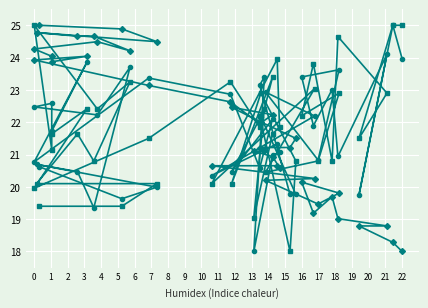

Reading left to right, transcribe all the data shown in this chart.

BME280_temperature: 25.0	24.9	24.5	24.8	24.7	24.7	24.2	24.5	24.3	24.0	23.9	24.0	23.9	23.1	22.6	22.0	22.2	22.5	22.0	21.5	21.2	21.2	21.1	21.1	20.9	20.6	20.7	20.7	20.3	20.2	19.5	19.8	20.1	19.2	19.7	19.0	18.8	18.8	18.3	18.0
SDS_P1: 20.6	19.6	20.0	20.7	20.5	19.4	23.7	22.2	22.5	22.6	21.7	23.8	20.8	23.4	22.9	20.6	22.1	20.5	22.2	19.8	19.8	23.1	23.4	18.0	21.0	21.1	21.3	20.3	22.2	22.9	20.8	23.6	23.4	21.9	23.0	20.9	24.1	19.7	25.0	24.0
SDS_P2: 19.4	19.4	20.1	20.1	21.6	20.8	23.2	22.4	25.0	21.1	21.6	22.4	20.0	21.5	23.2	21.9	23.4	20.1	22.9	20.8	18.0	22.2	22.4	19.1	21.6	21.9	23.9	20.1	23.0	20.4	20.8	22.9	22.2	23.8	20.8	24.6	22.9	21.5	25.0	25.0